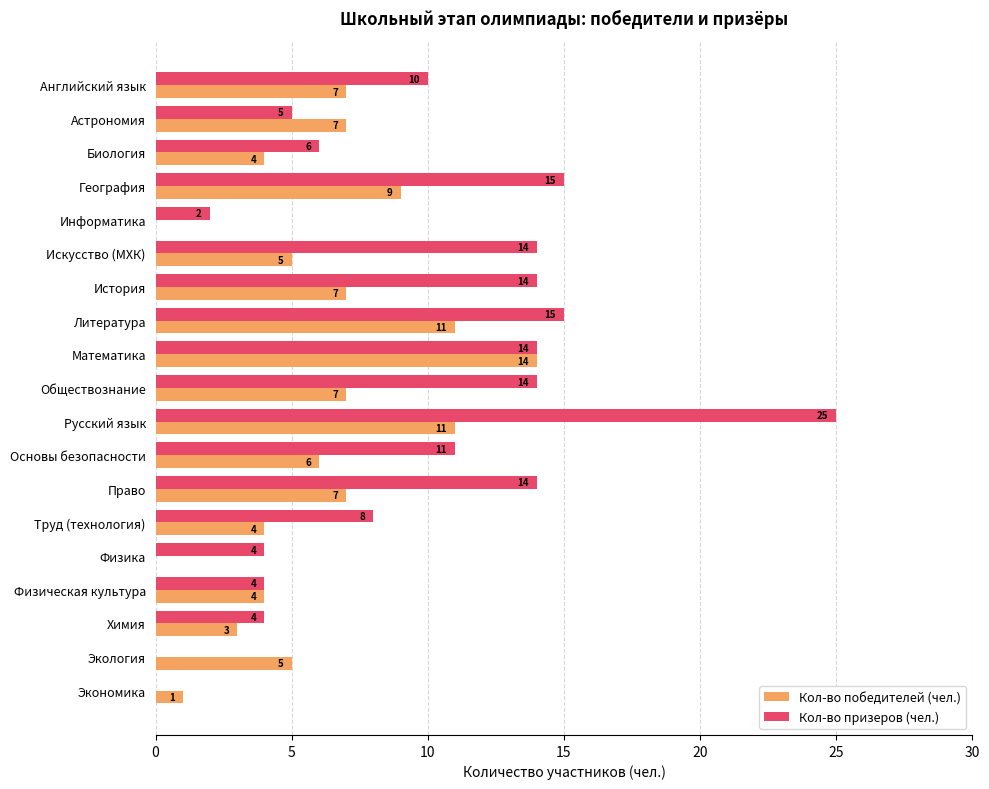

What is the sum of all Кол-во призеров (чел.) values?

179